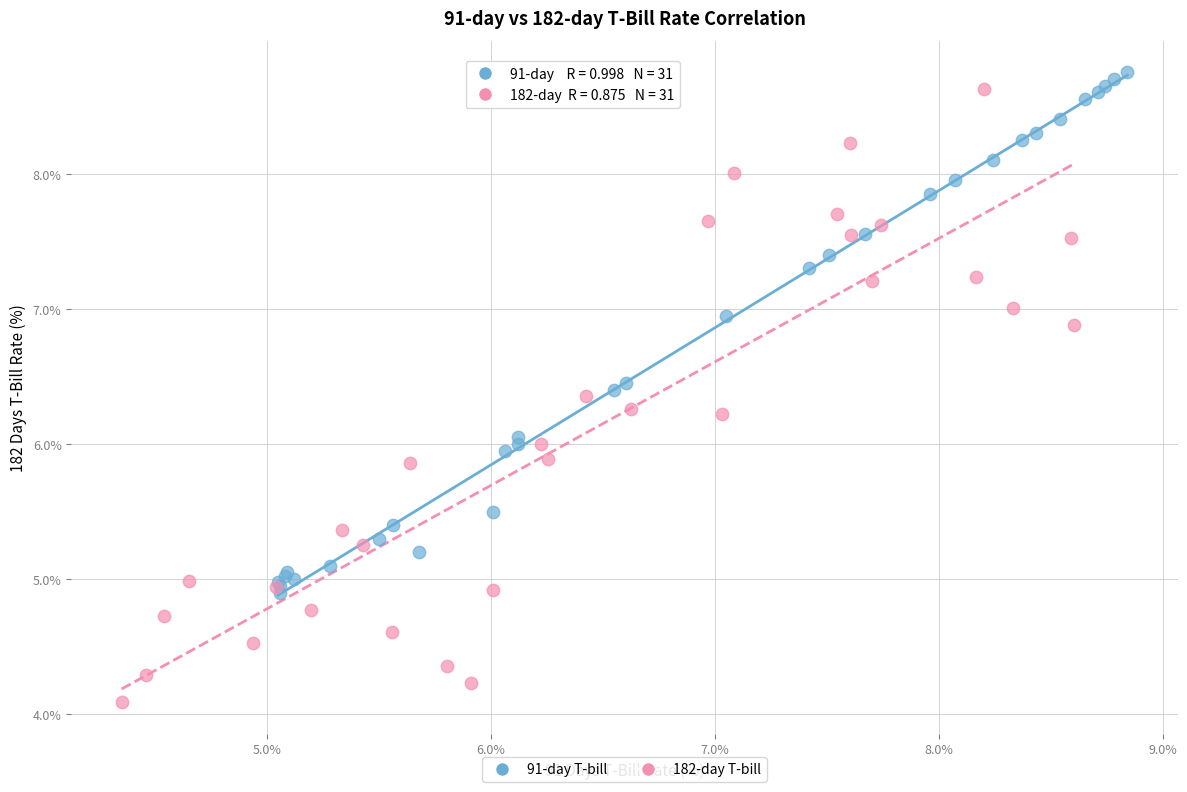

Which series has the widest spread of Y values?

182-day T-bill